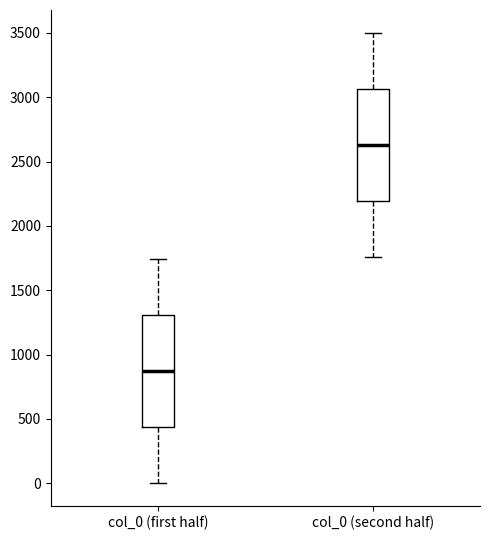

Reading left to right, read every box against the y-axis: the position of its median line, the range the box covers, and the ends of its whiskers. The values are not printed on the chart, so give them approximately, as read against the axis.

col_0 (first half): median 850, box 450 to 1300, whiskers 0 to 1750
col_0 (second half): median 2650, box 2200 to 3050, whiskers 1750 to 3500